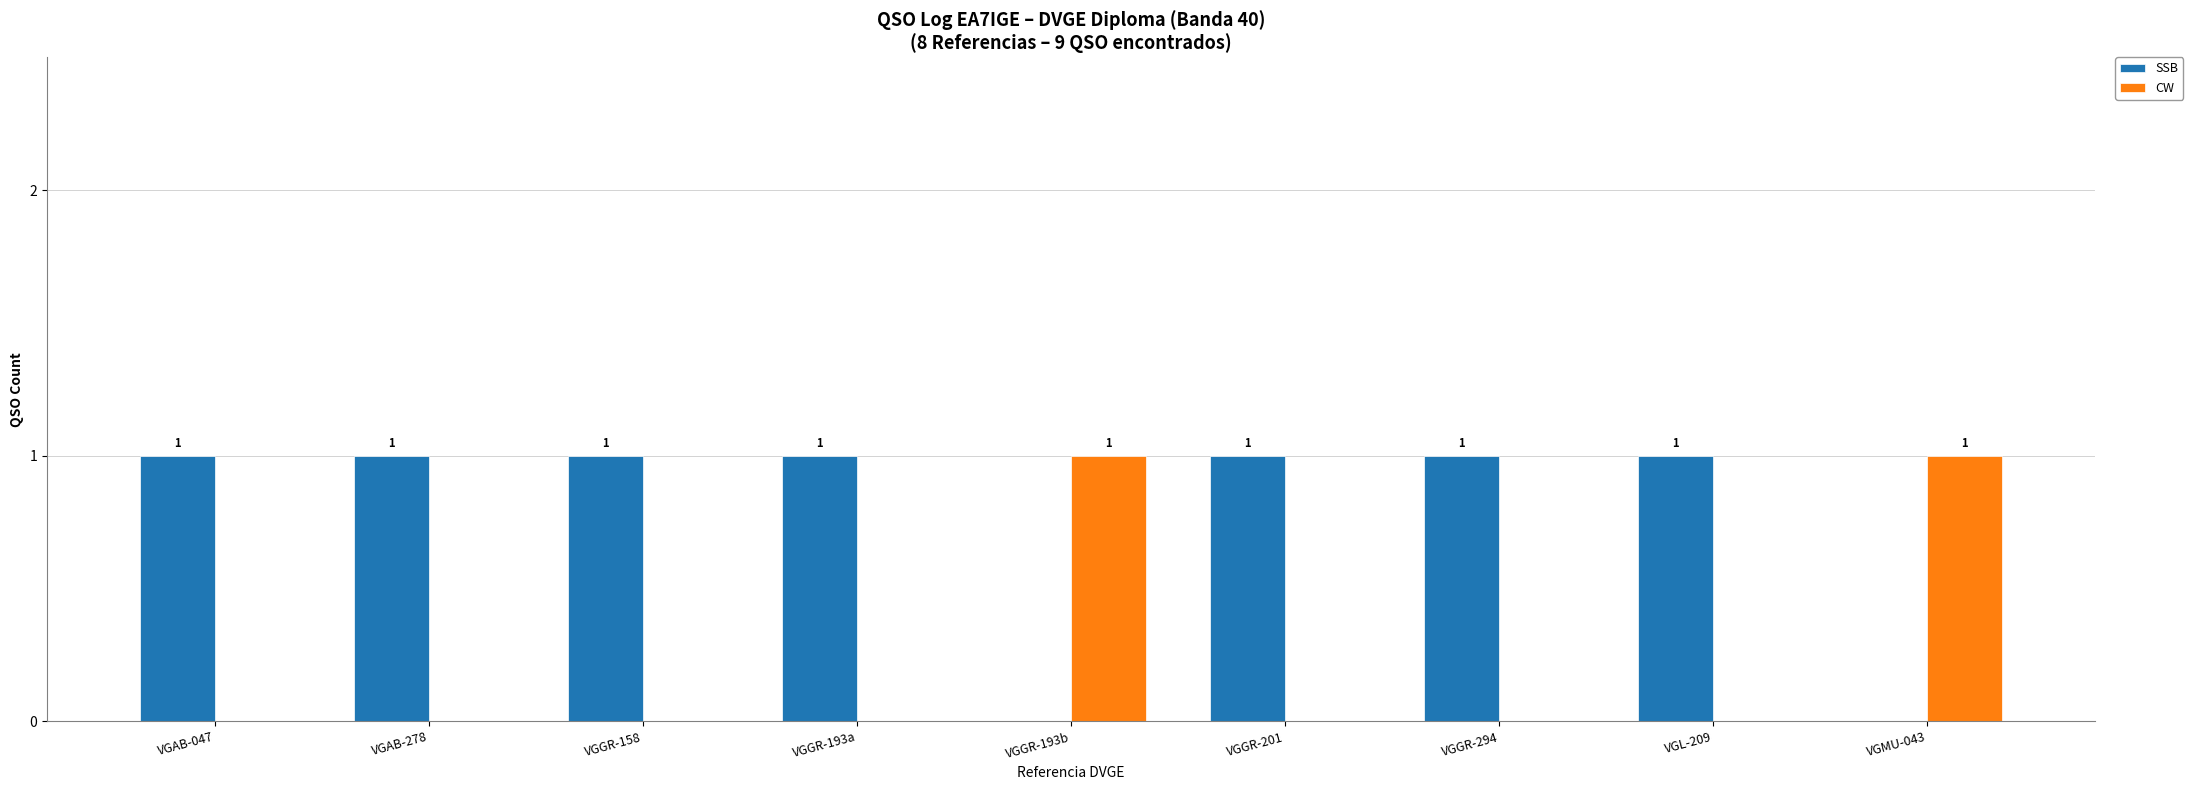

How many CW values are between 0 and 1?

9